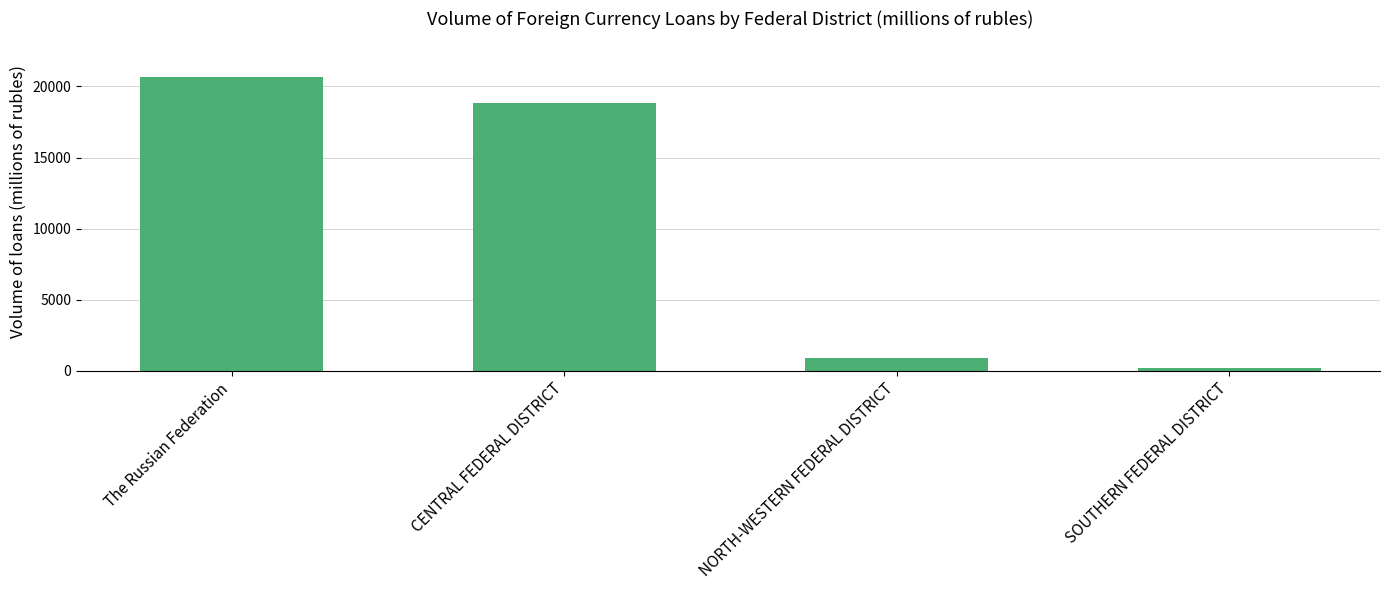

Where does the data first go above 18819?

The Russian Federation